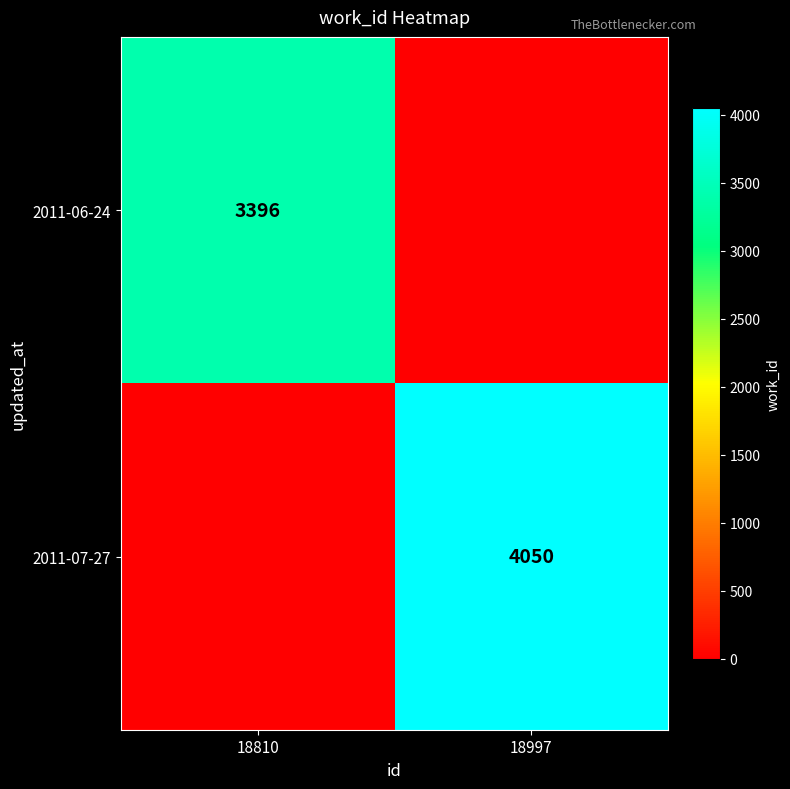

True or false: 2011-06-24 has a value of 2333 at 18810.

False